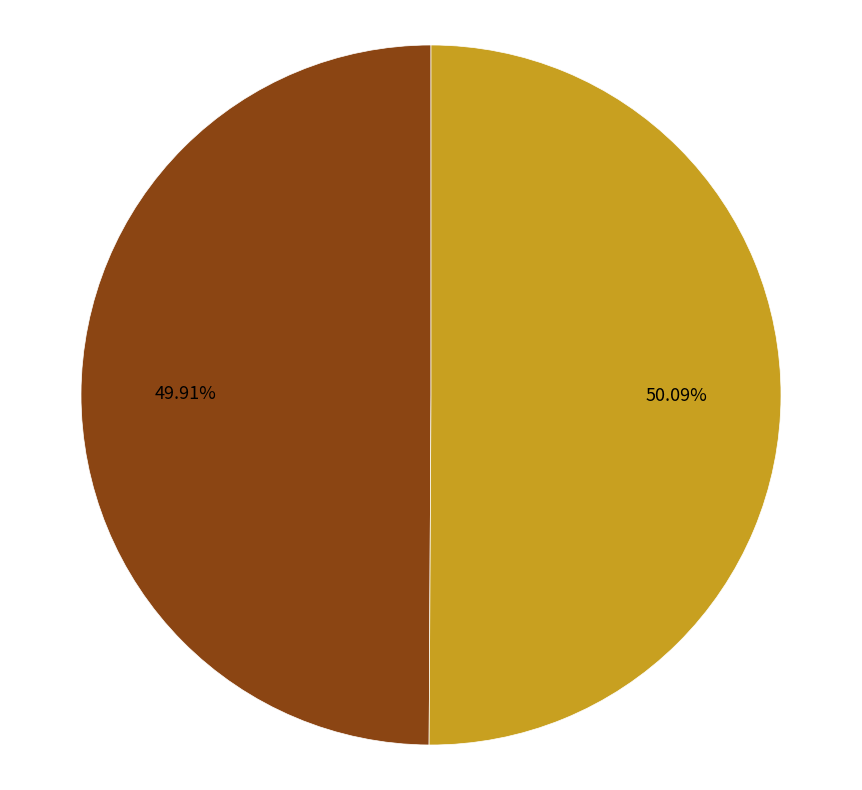

How many segments does this pie chart have?

2